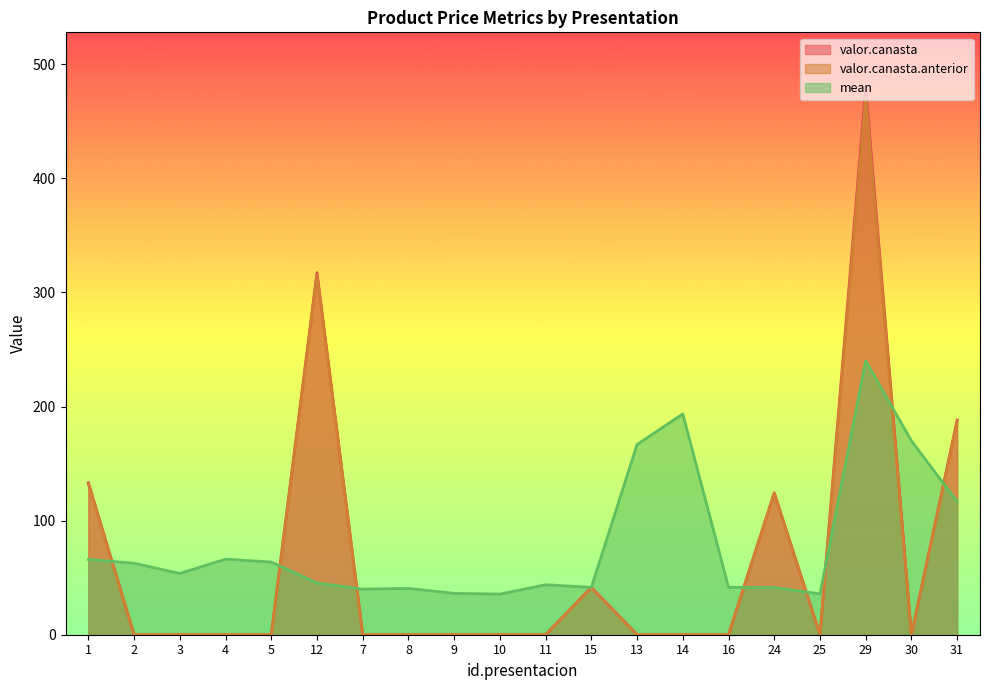

At which category is the sum across all series the highest?

29